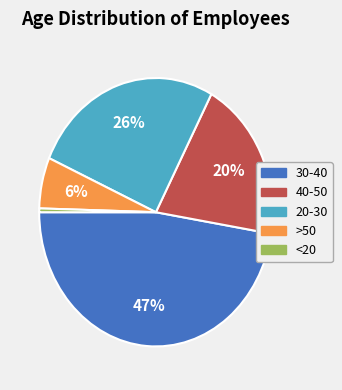

Does 20-30 represent more than half of the total?

No